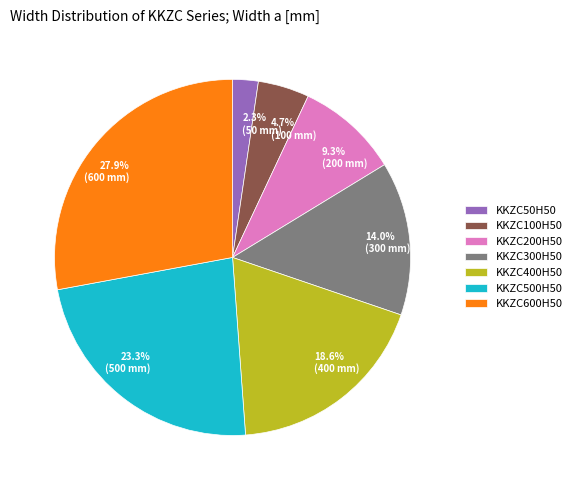

Rank the categories by value from highest to lowest.

KKZC600H50, KKZC500H50, KKZC400H50, KKZC300H50, KKZC200H50, KKZC100H50, KKZC50H50